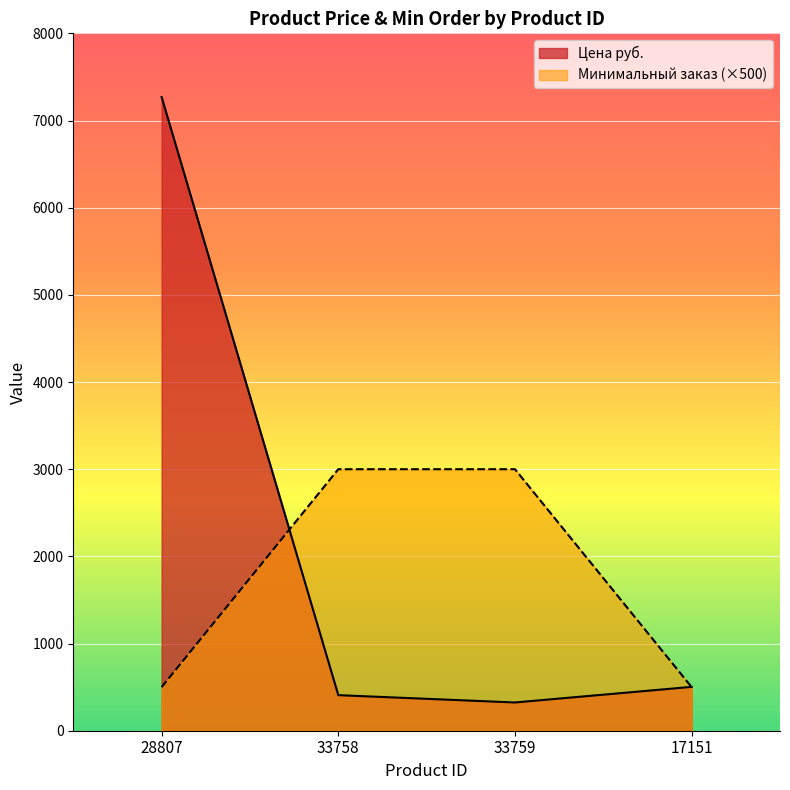

What are all the series names shown in the legend?

Цена руб., Минимальный заказ (×500)